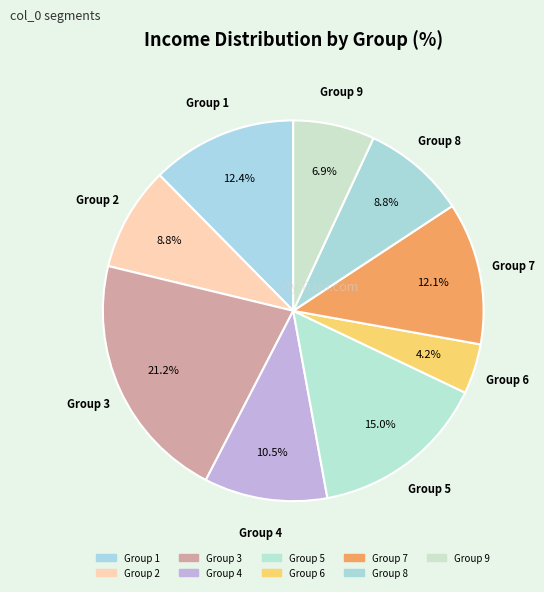

How many segments does this pie chart have?

9